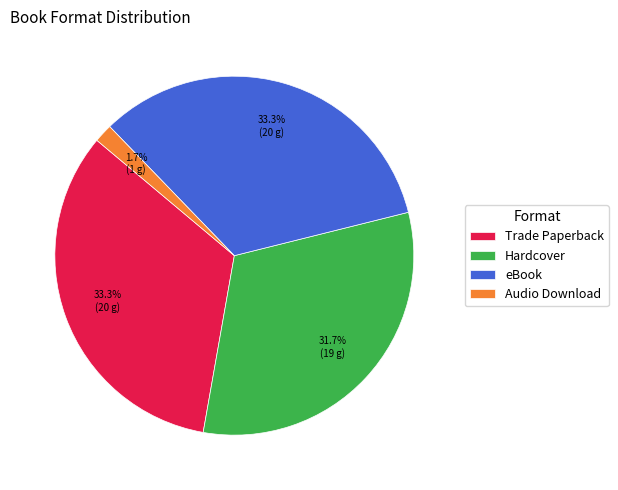

Is Audio Download the majority of the pie?

No